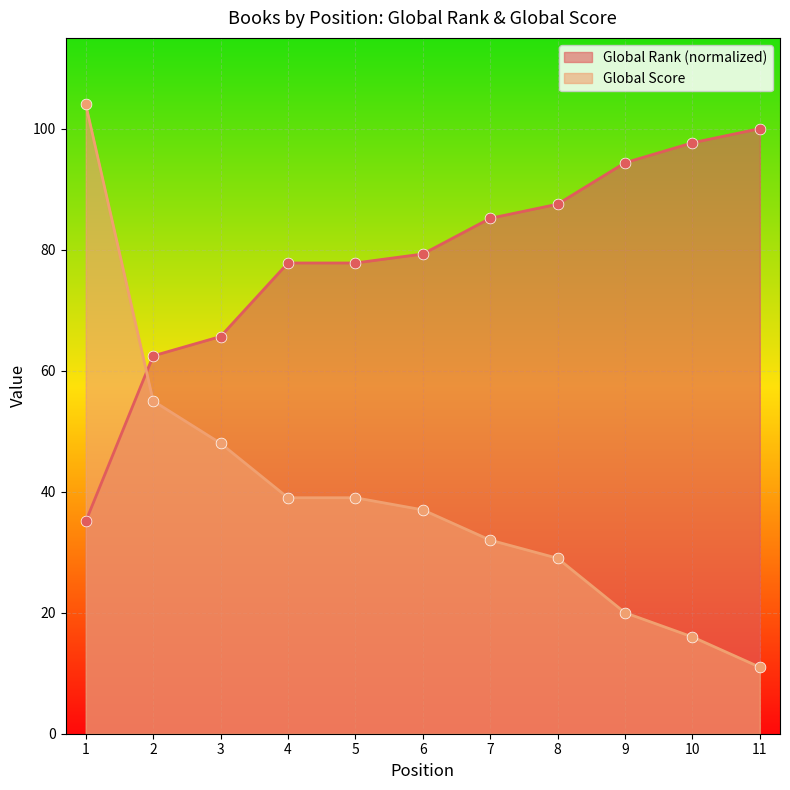

What is the total value across all series at 10?

113.7